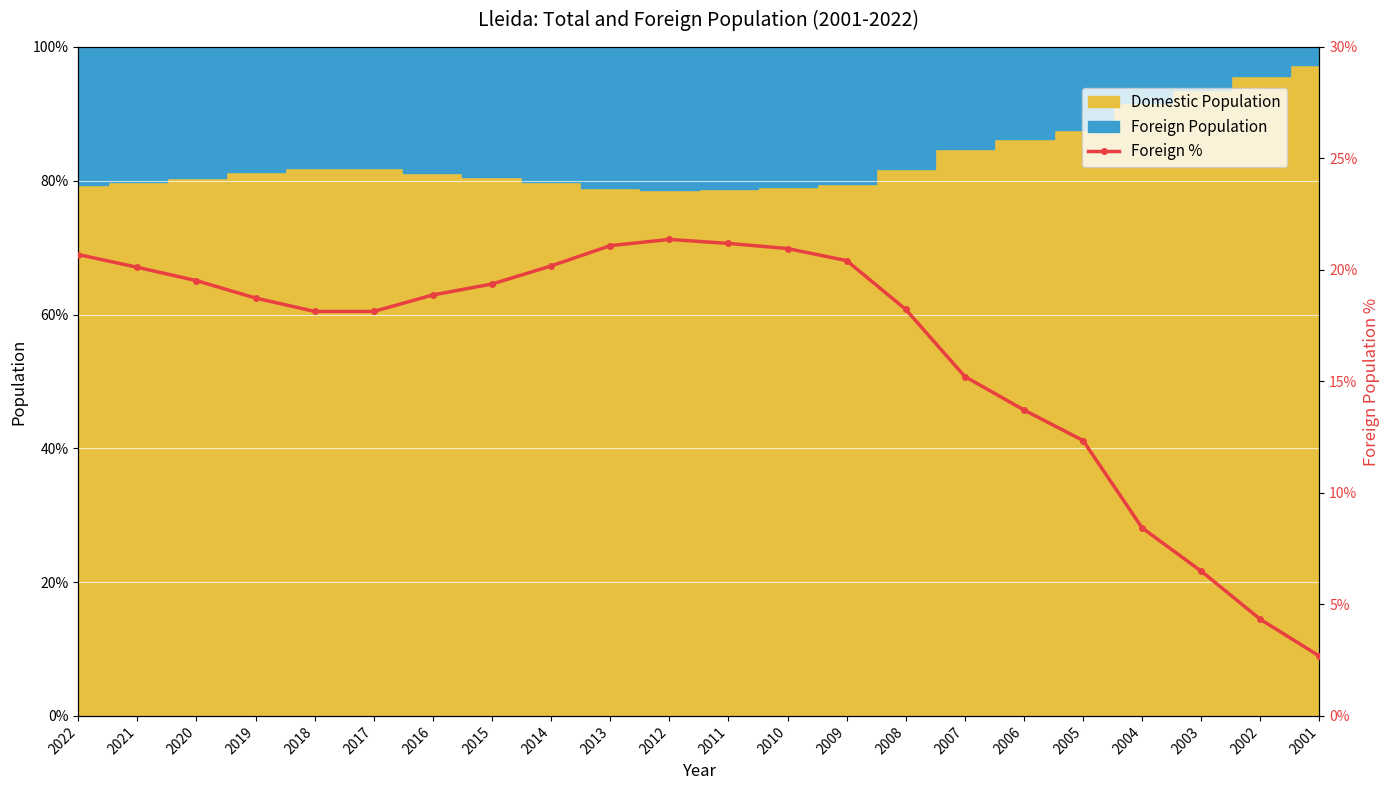

What is the sum of the values at 2003 and 2015?

25.9